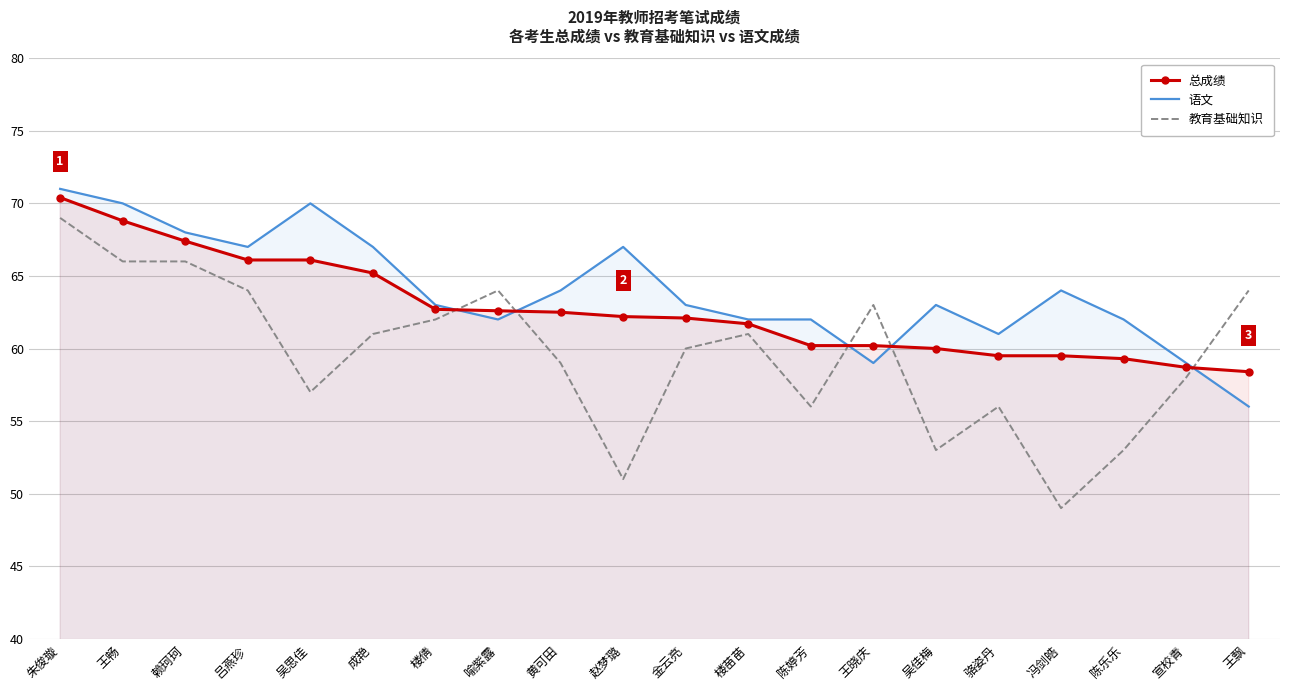

At which category is the sum across all series the highest?

朱俊璇